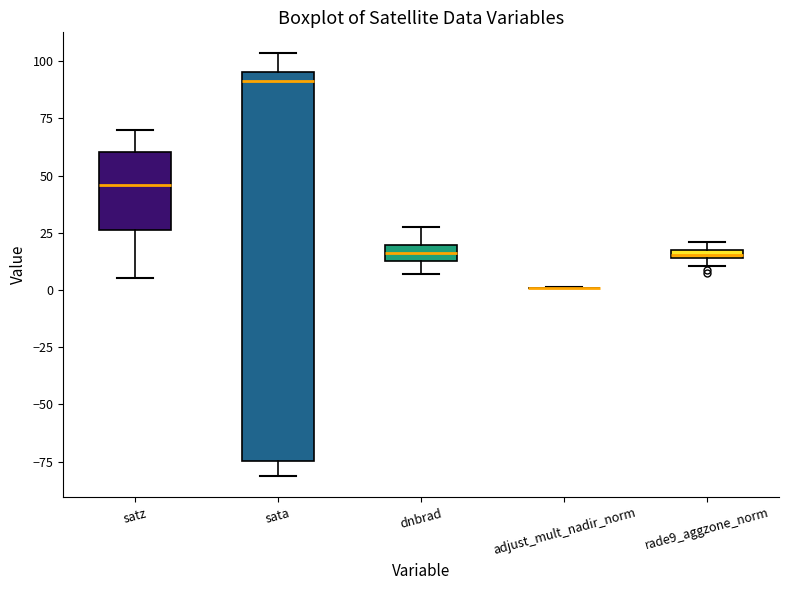

Comparing the boxes themselves (not the whiskers), which one is the tallest?

sata